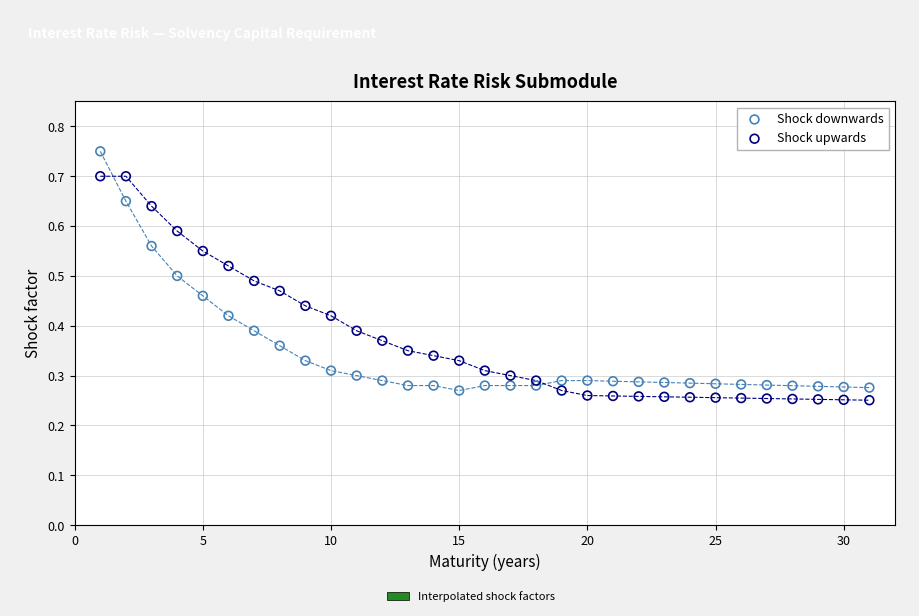

What is the X range (max minus min) for the scatter plot?

30.0